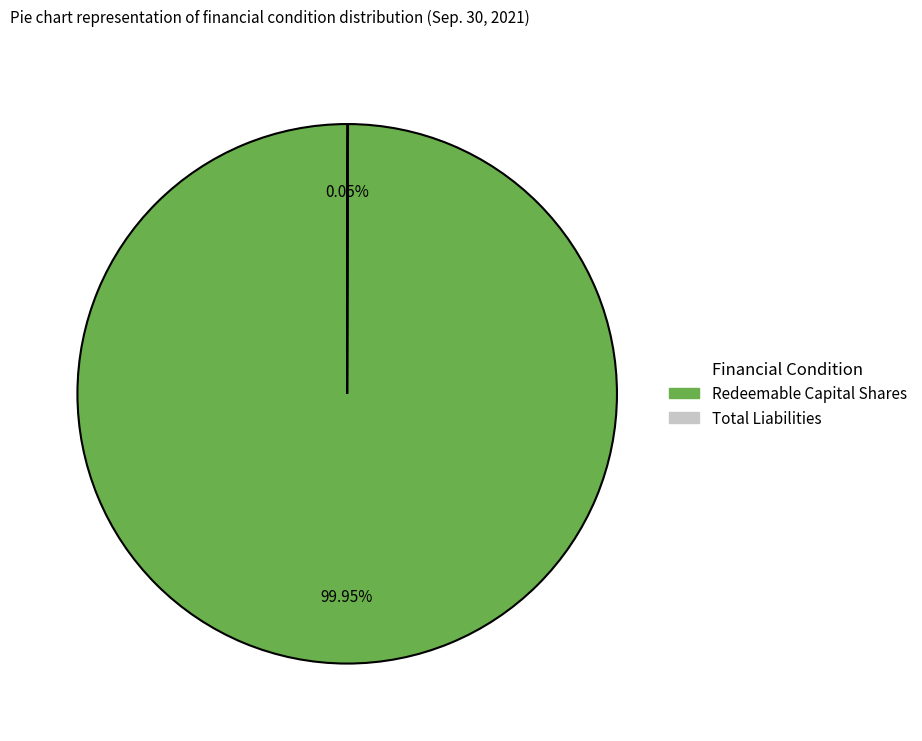

Is there any slice that represents more than half of the pie?

Yes